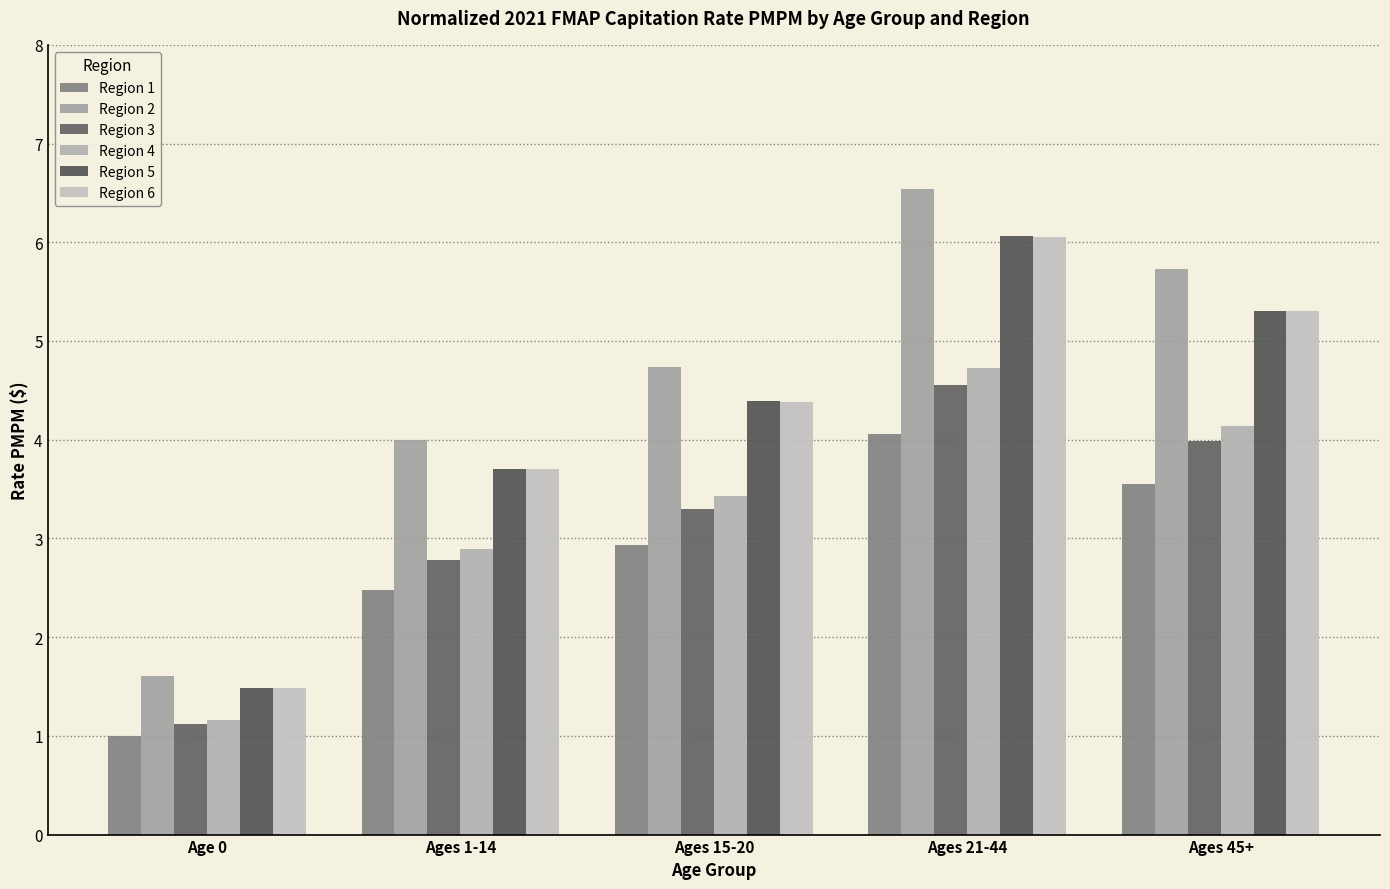

Which series has the largest total across all categories?

Region 2